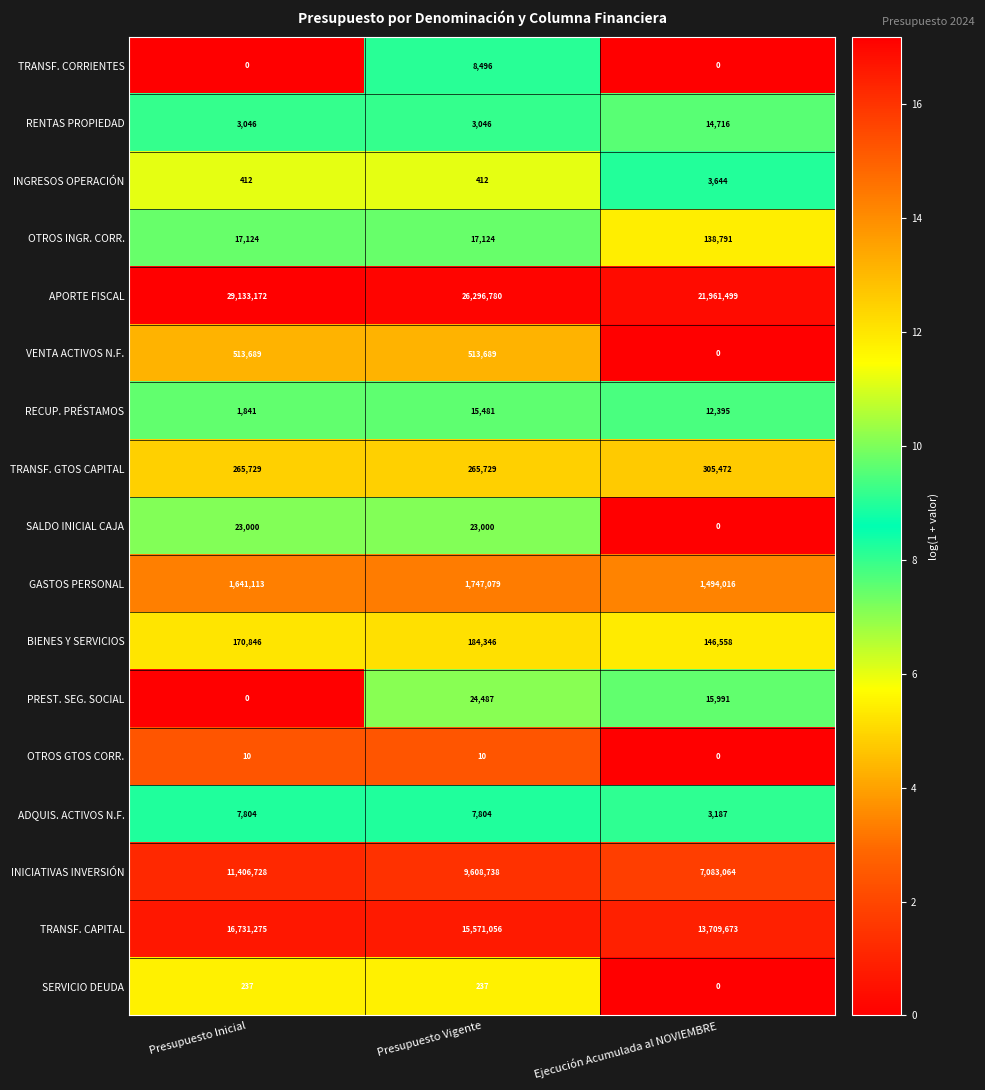

Between Presupuesto Inicial and Presupuesto Vigente, which series saw the biggest shift?

APORTE FISCAL